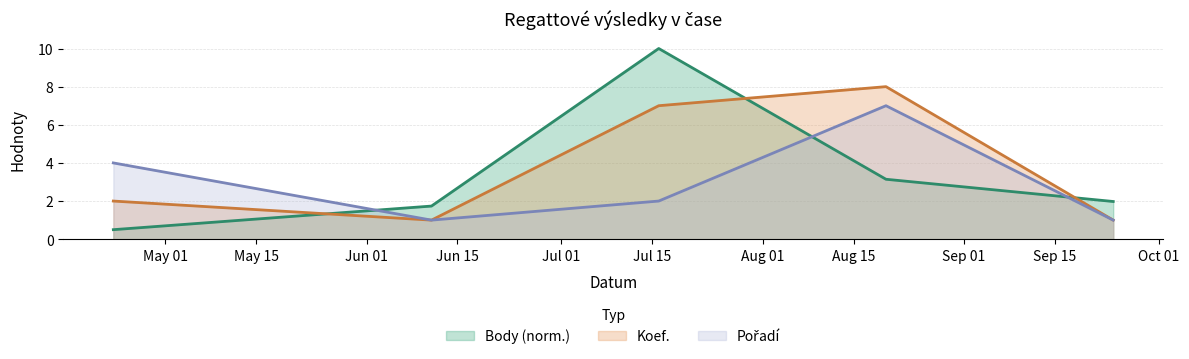

Reading left to right, what are all the values shown in this chart?

Body: 2022-04-23=0.5	2022-06-11=1.7	2022-07-16=10.0	2022-08-20=3.1	2022-09-24=2.0
Koef.: 2022-04-23=2.0	2022-06-11=1.0	2022-07-16=7.0	2022-08-20=8.0	2022-09-24=1.0
Pořadí: 2022-04-23=4.0	2022-06-11=1.0	2022-07-16=2.0	2022-08-20=7.0	2022-09-24=1.0